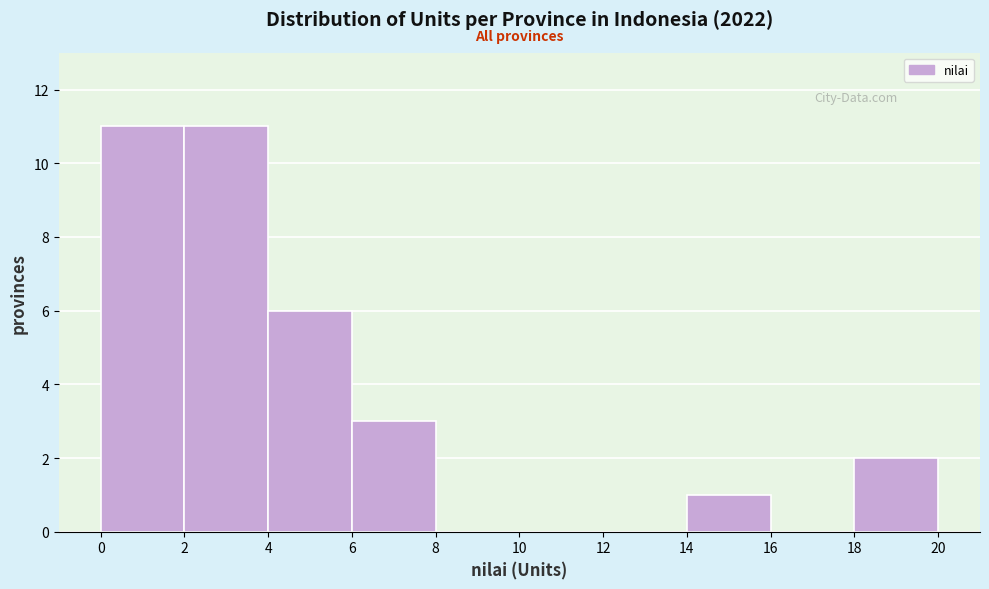

Reading left to right, list every bar in this chart as the range it spans on the x-axis followed by its height. The values are not printed on the chart, so give them approximately, as read against the axis.

0 to 2: 11
2 to 4: 11
4 to 6: 6
6 to 8: 3
8 to 10: 0
10 to 12: 0
12 to 14: 0
14 to 16: 1
16 to 18: 0
18 to 20: 2